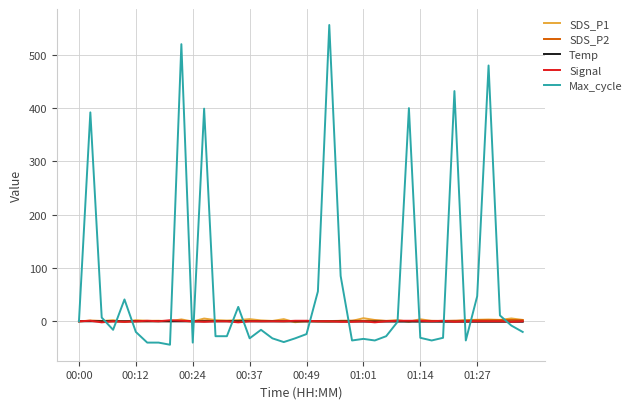

Which series has the widest spread of values?

Max_cycle